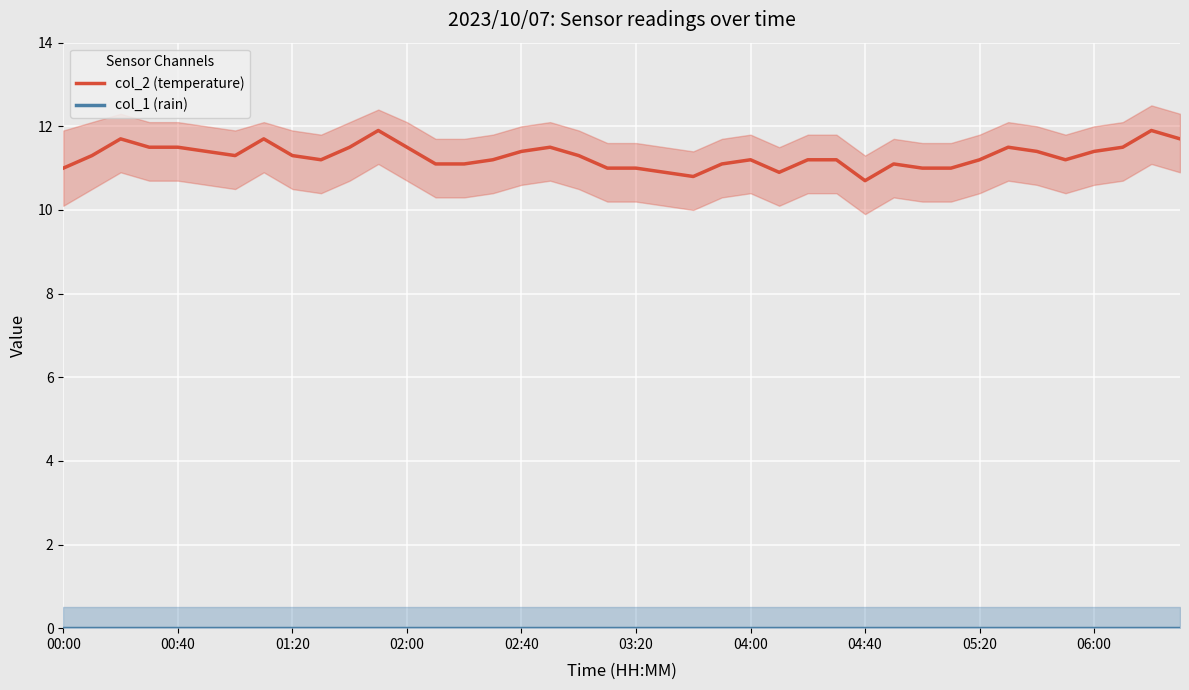

True or false: col_2 (temperature) and col_1 (rain) intersect in this chart.

False